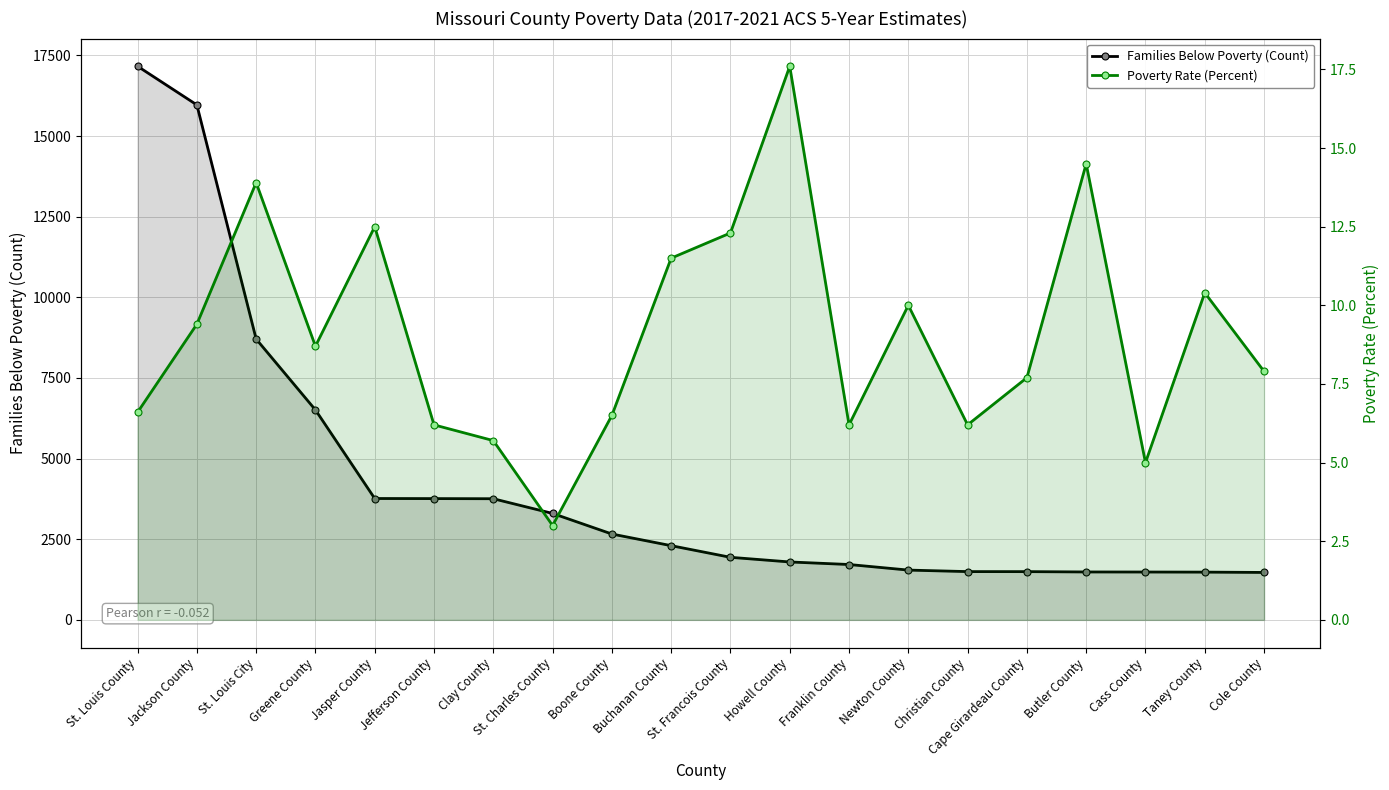

List the labels in order of Poverty Rate (Percent) value, smallest first.

St. Charles County, Cass County, Clay County, Jefferson County, Franklin County, Christian County, Boone County, St. Louis County, Cape Girardeau County, Cole County, Greene County, Jackson County, Newton County, Taney County, Buchanan County, St. Francois County, Jasper County, St. Louis City, Butler County, Howell County